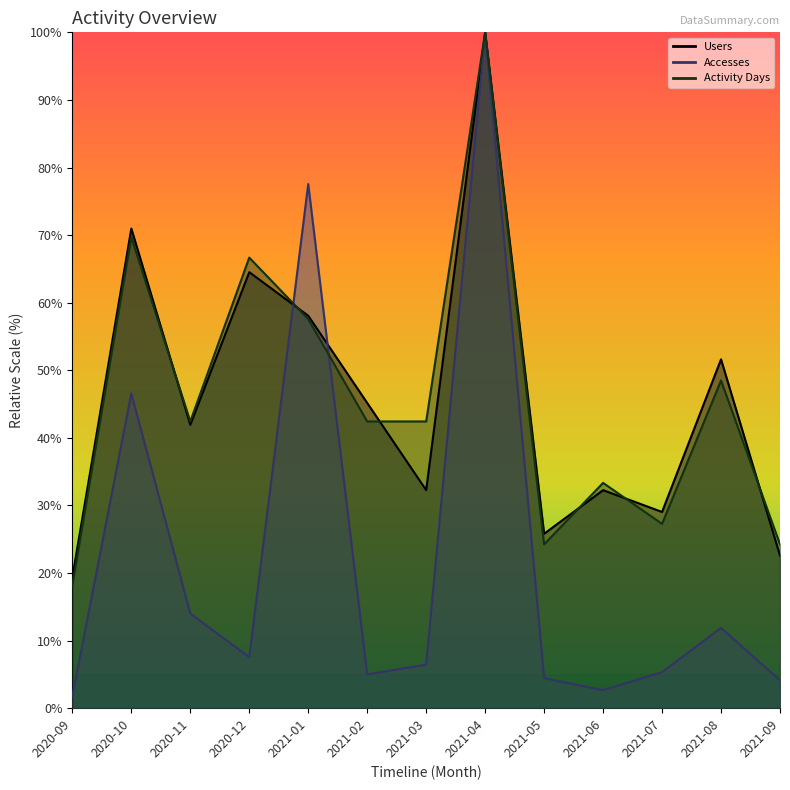

At which category does Activity Days reach its first local valley?

2020-11